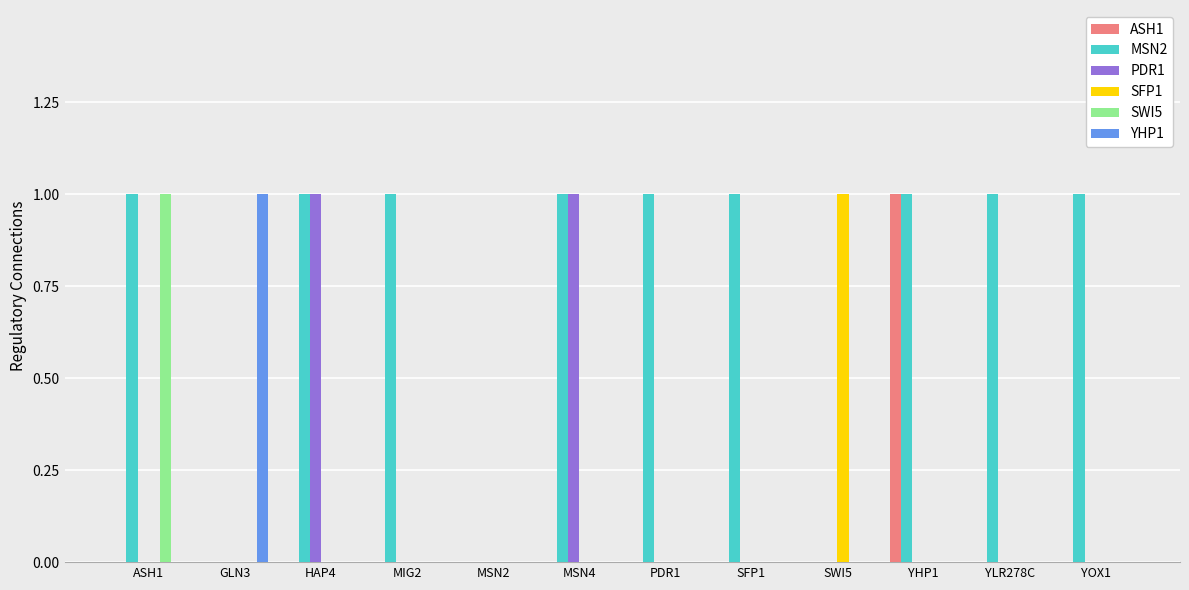

Which series has the largest total across all categories?

MSN2